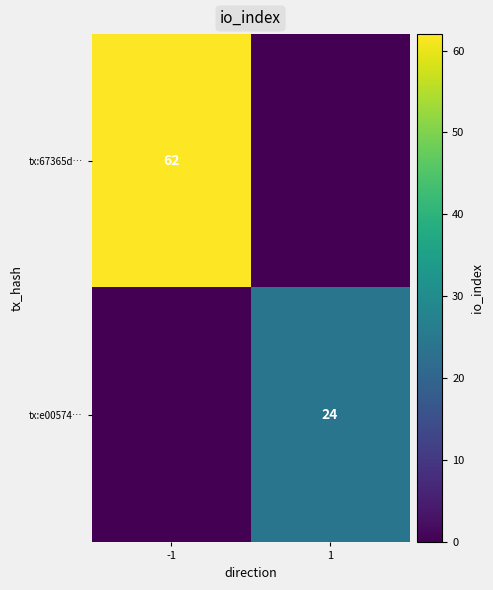

True or false: tx:67365d… has a value of 62 at -1.

True